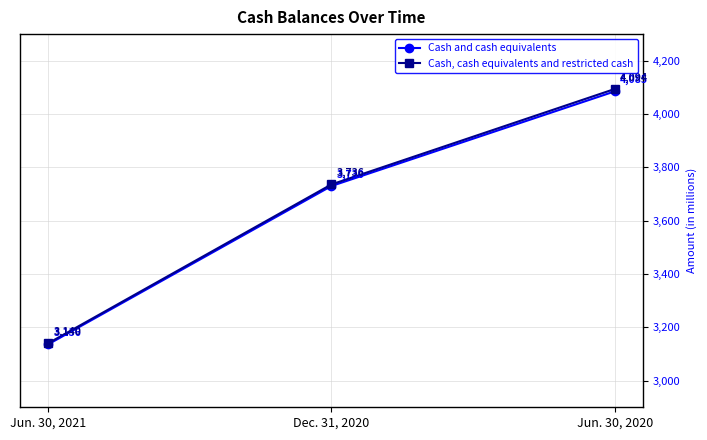

Where is Cash and cash equivalents nearest to the value 3610?

Dec. 31, 2020